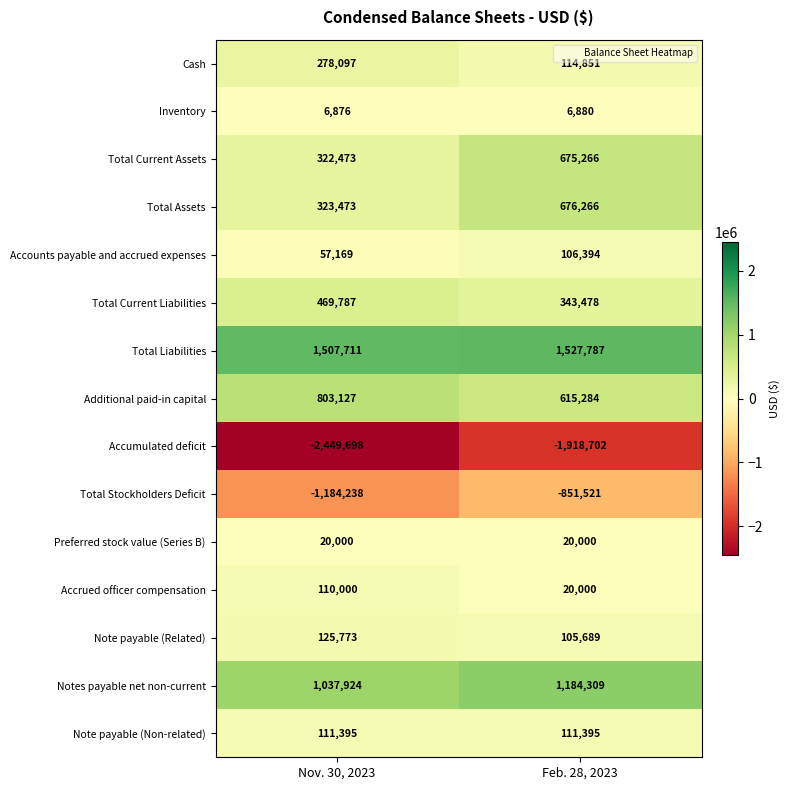

What is the sum of the Total Stockholders Deficit values at Feb. 28, 2023 and Nov. 30, 2023?

-2035759